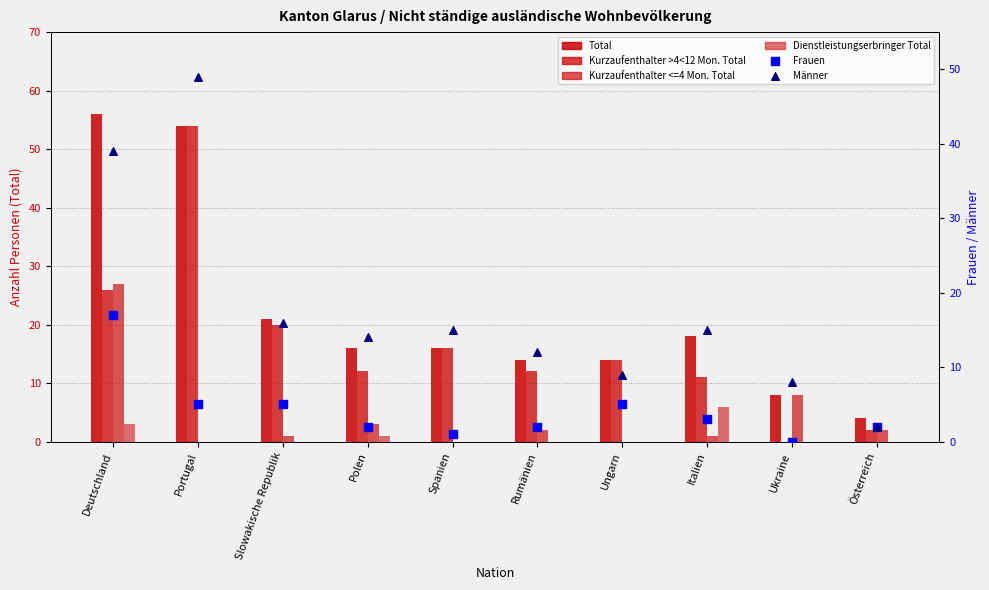

At how many categories does at least one series exceed 45?

2